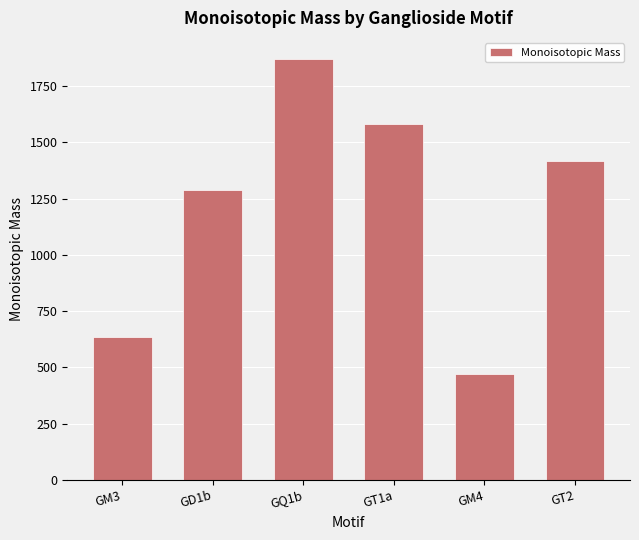

Which category has the highest value across all series?

GQ1b